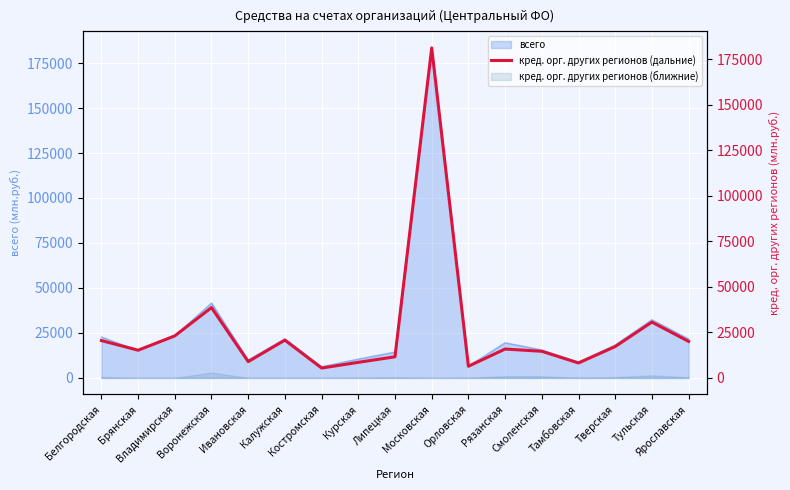

What position from the right is Воронежская?

14